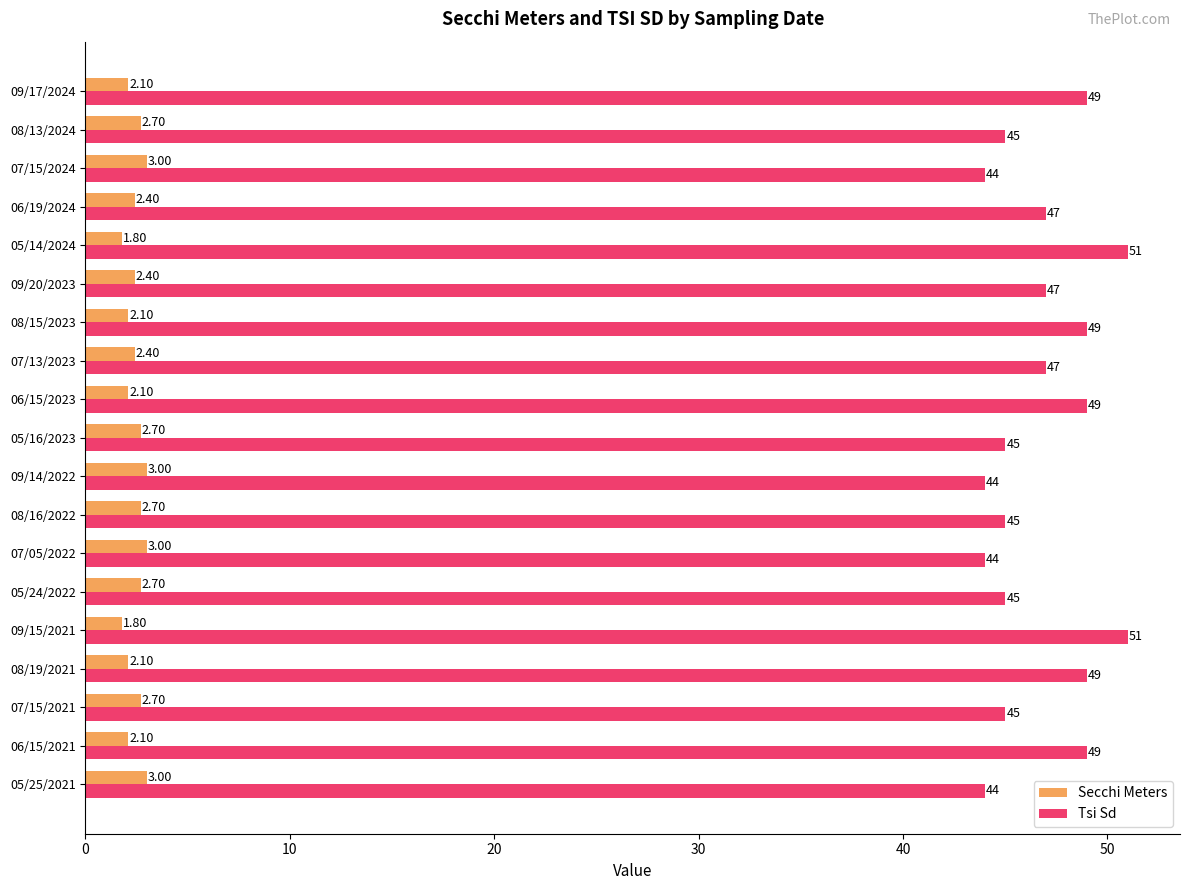

At how many categories does at least one series exceed 24?

19